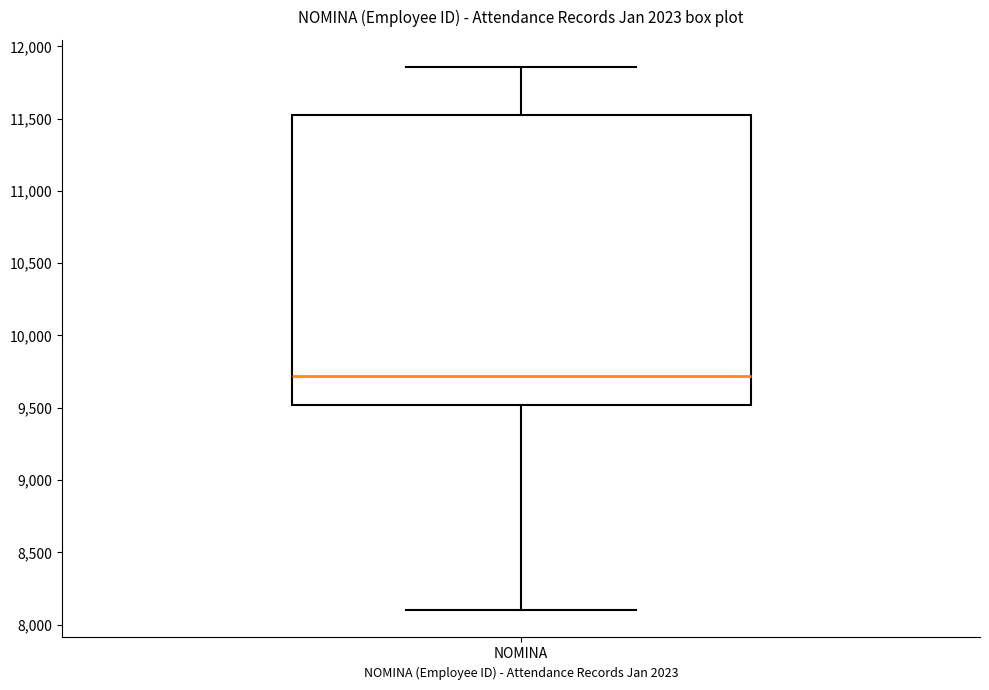

Where is the upper edge of the box for NOMINA on the y-axis? The values are not printed on the chart, so give them approximately, as read against the axis.

11550